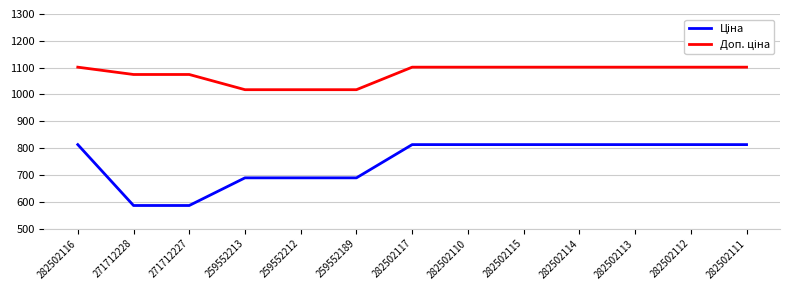

What is the minimum value shown in the chart?

586.0